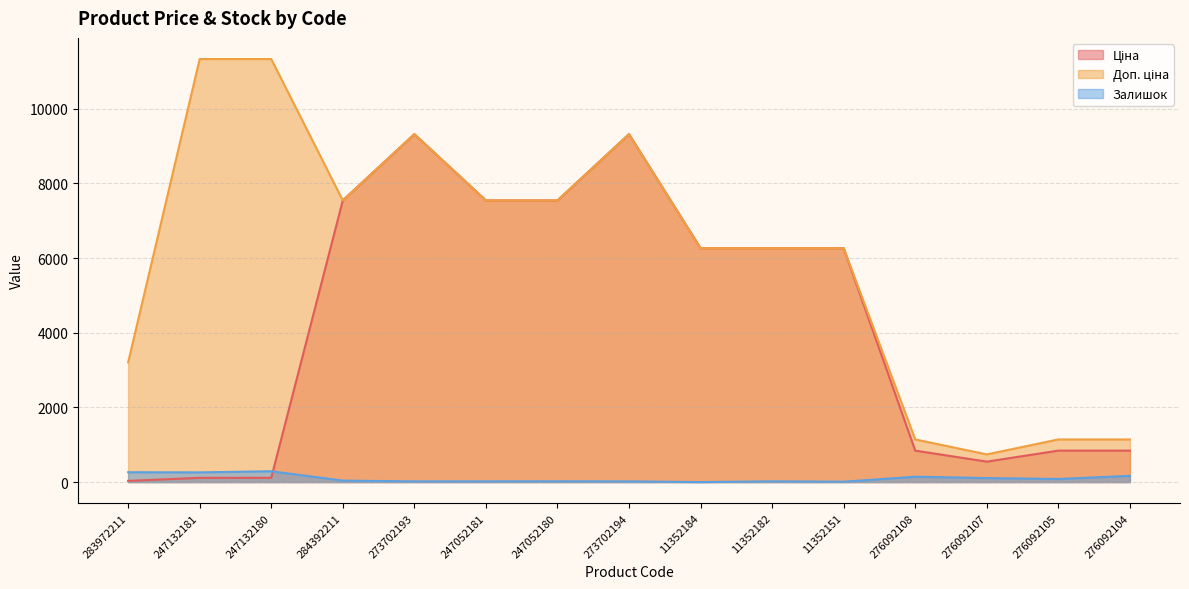

Rank the categories by Ціна value from highest to lowest.

273702193, 273702194, 284392211, 247052181, 247052180, 11352184, 11352182, 11352151, 276092108, 276092105, 276092104, 276092107, 247132181, 247132180, 283972211